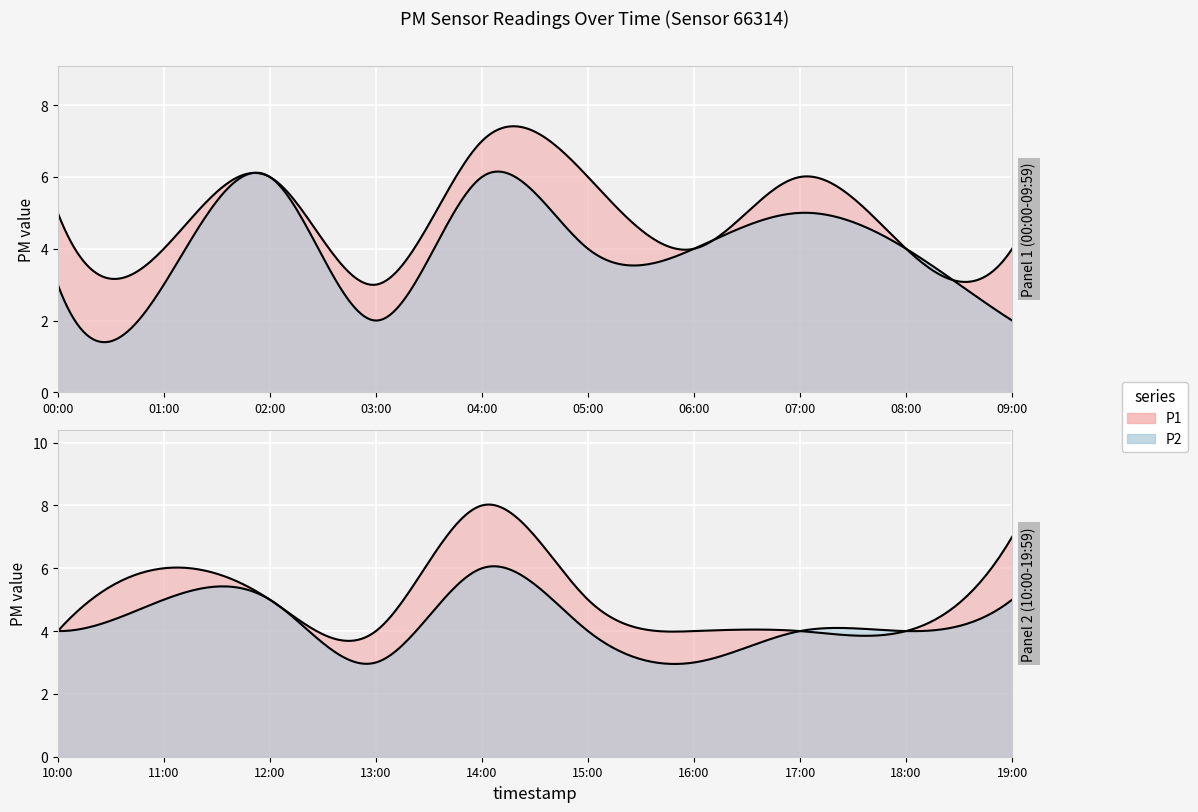

How many data points in P2 are above 4?

7